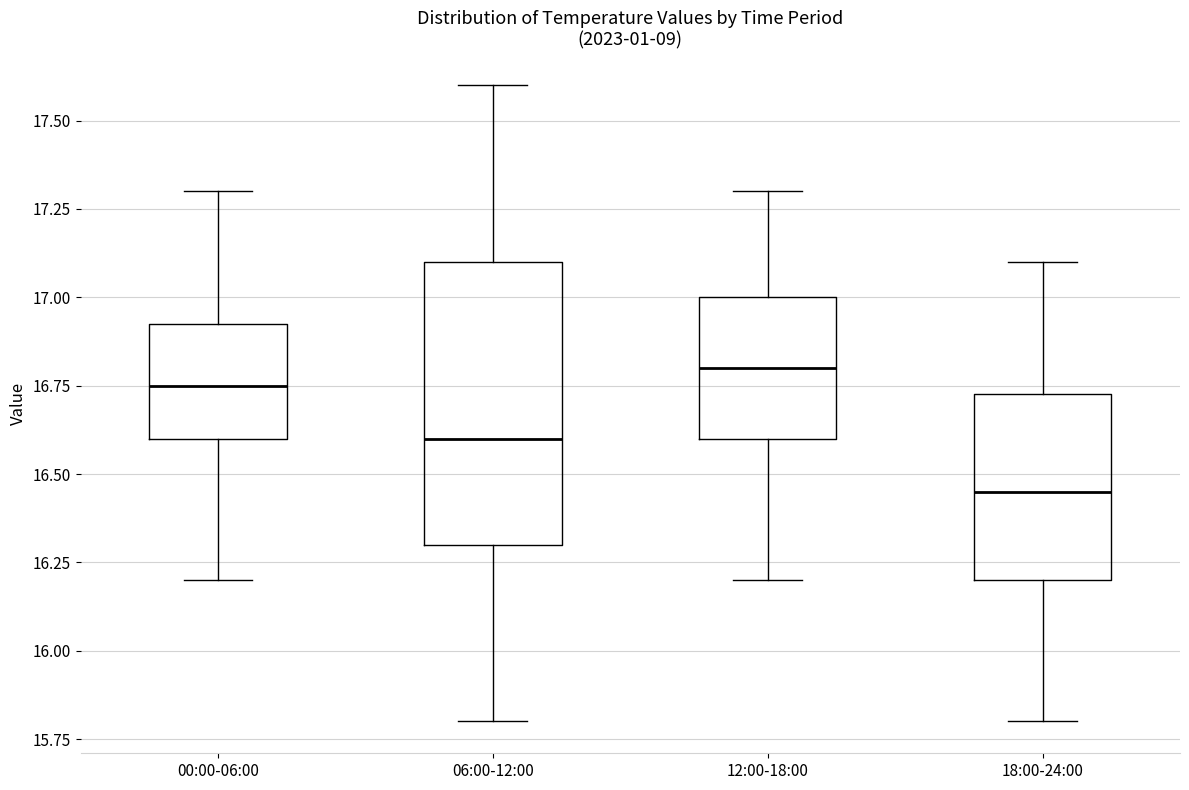

Comparing the boxes themselves (not the whiskers), which one is the tallest?

06:00-12:00